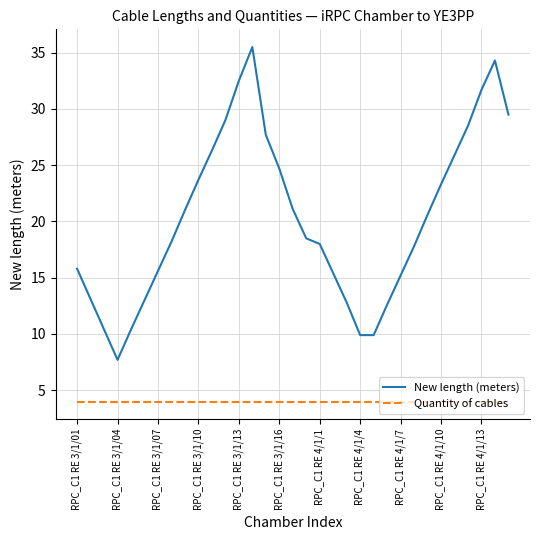

Which series has the largest total across all categories?

New length (meters)